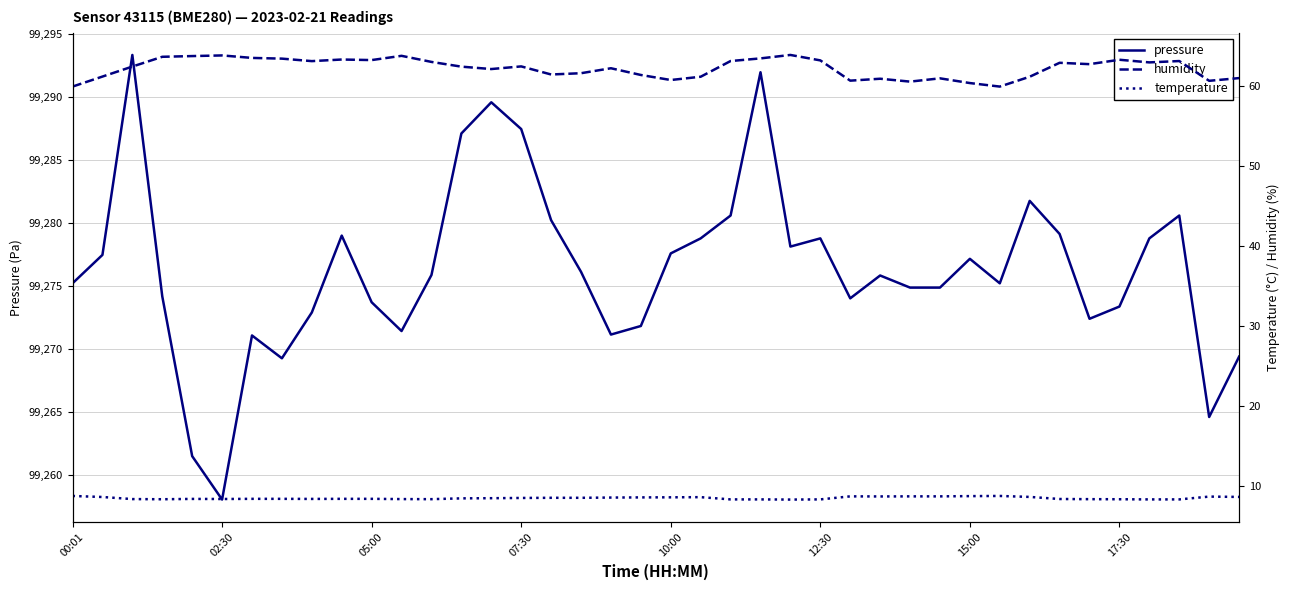

Reading left to right, transcribe all the data shown in this chart.

pressure: 99275.2	99277.5	99293.3	99274.2	99261.5	99258.1	99271.1	99269.3	99272.9	99279.0	99273.7	99271.4	99275.9	99287.1	99289.6	99287.4	99280.2	99276.1	99271.2	99271.8	99277.6	99278.8	99280.6	99291.9	99278.1	99278.8	99274.0	99275.8	99274.9	99274.9	99277.2	99275.2	99281.8	99279.1	99272.4	99273.4	99278.8	99280.6	99264.6	99269.4
humidity: 59.9	61.1	62.4	63.6	63.7	63.8	63.5	63.4	63.0	63.2	63.2	63.7	63.0	62.4	62.1	62.4	61.4	61.5	62.2	61.3	60.7	61.1	63.1	63.4	63.8	63.1	60.6	60.9	60.5	60.9	60.3	59.9	61.1	62.8	62.7	63.2	62.9	63.1	60.6	60.9
temperature: 8.8	8.6	8.4	8.3	8.4	8.4	8.4	8.4	8.4	8.4	8.4	8.4	8.3	8.4	8.5	8.5	8.5	8.5	8.6	8.6	8.6	8.6	8.3	8.3	8.3	8.3	8.7	8.7	8.7	8.7	8.7	8.8	8.6	8.4	8.3	8.3	8.3	8.3	8.7	8.6